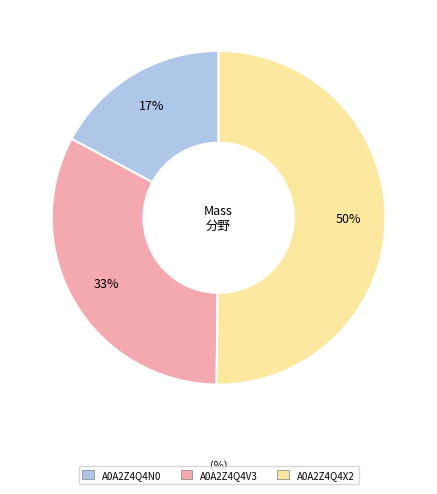

To the nearest percent, what is the combined percentage of A0A2Z4Q4V3 and A0A2Z4Q4X2?

83%